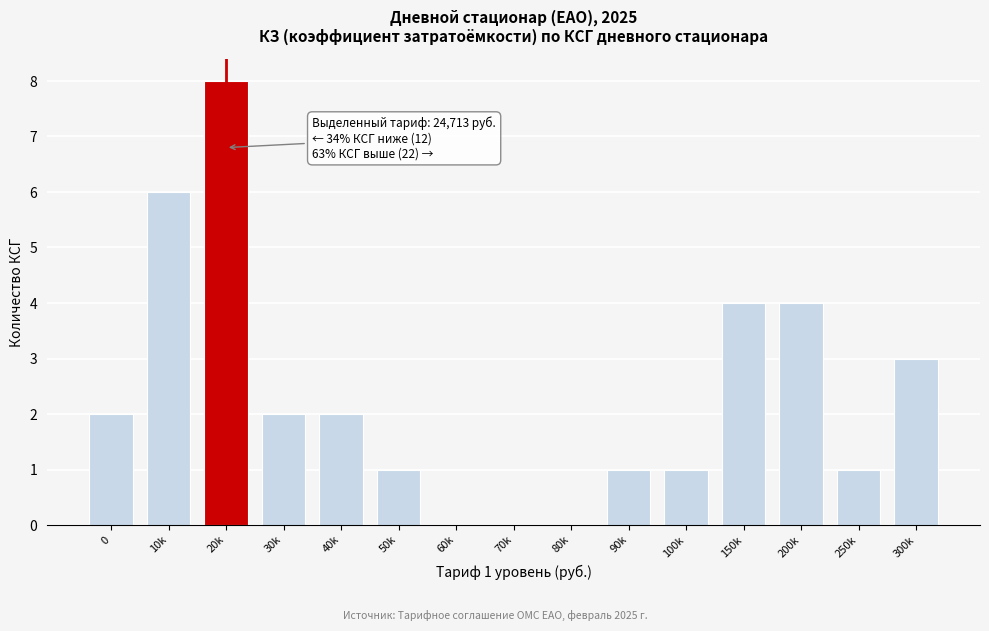

Reading left to right, list all the values displayed in this chart.

0=2	10k=6	20k=8	30k=2	40k=2	50k=1	60k=0	70k=0	80k=0	90k=1	100k=1	150k=4	200k=4	250k=1	300k=3